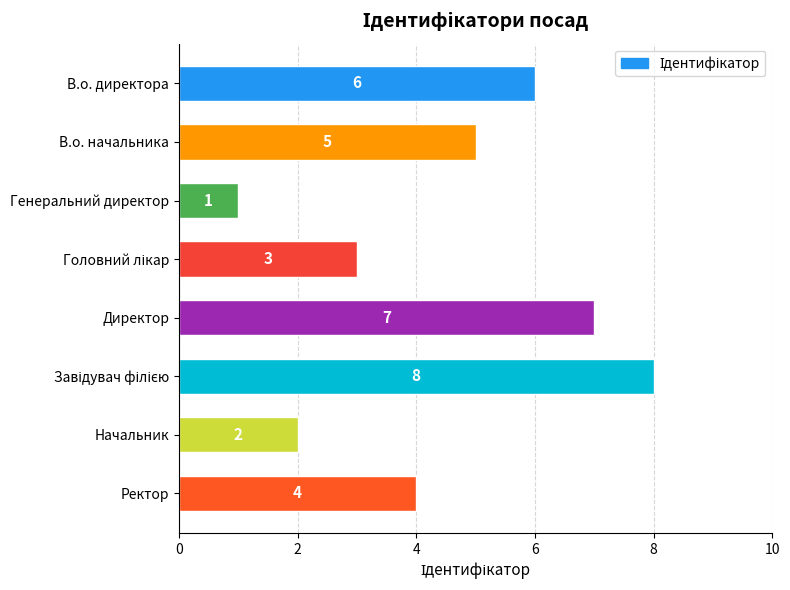

Reading top to bottom, what are all the values shown in this chart?

6	5	1	3	7	8	2	4